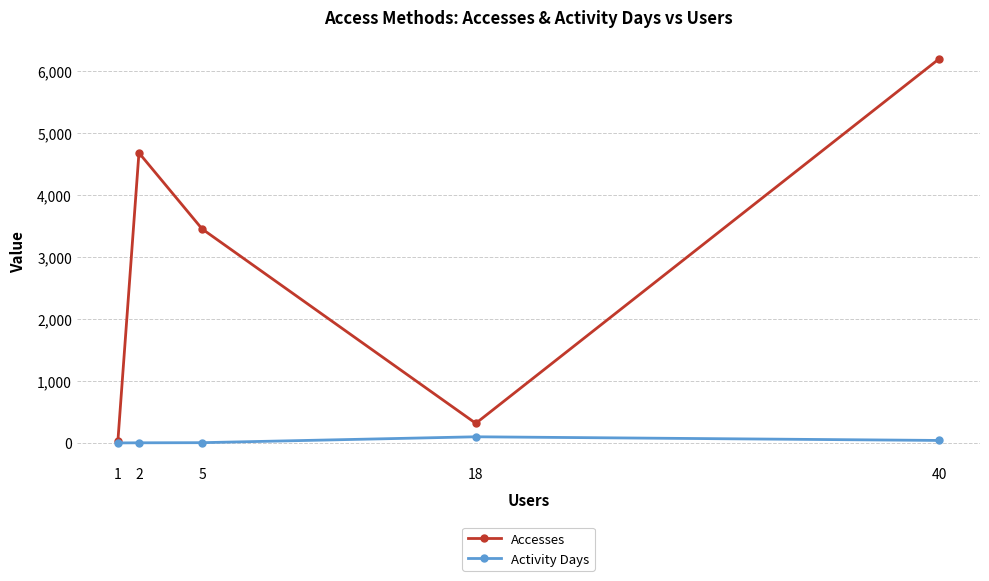

At 5, list the series in order from largest to smallest.

Accesses, Activity Days